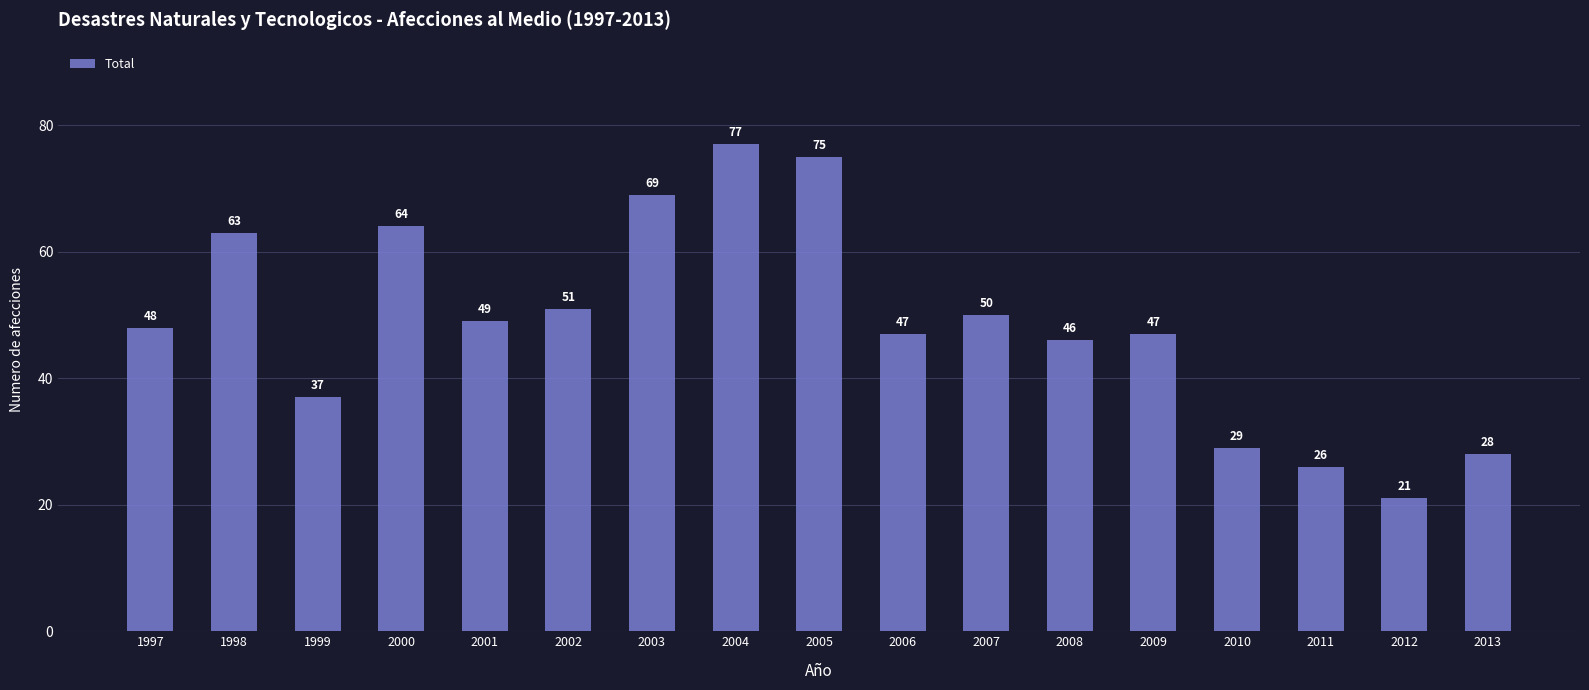

Count the number of categories in the chart.

17